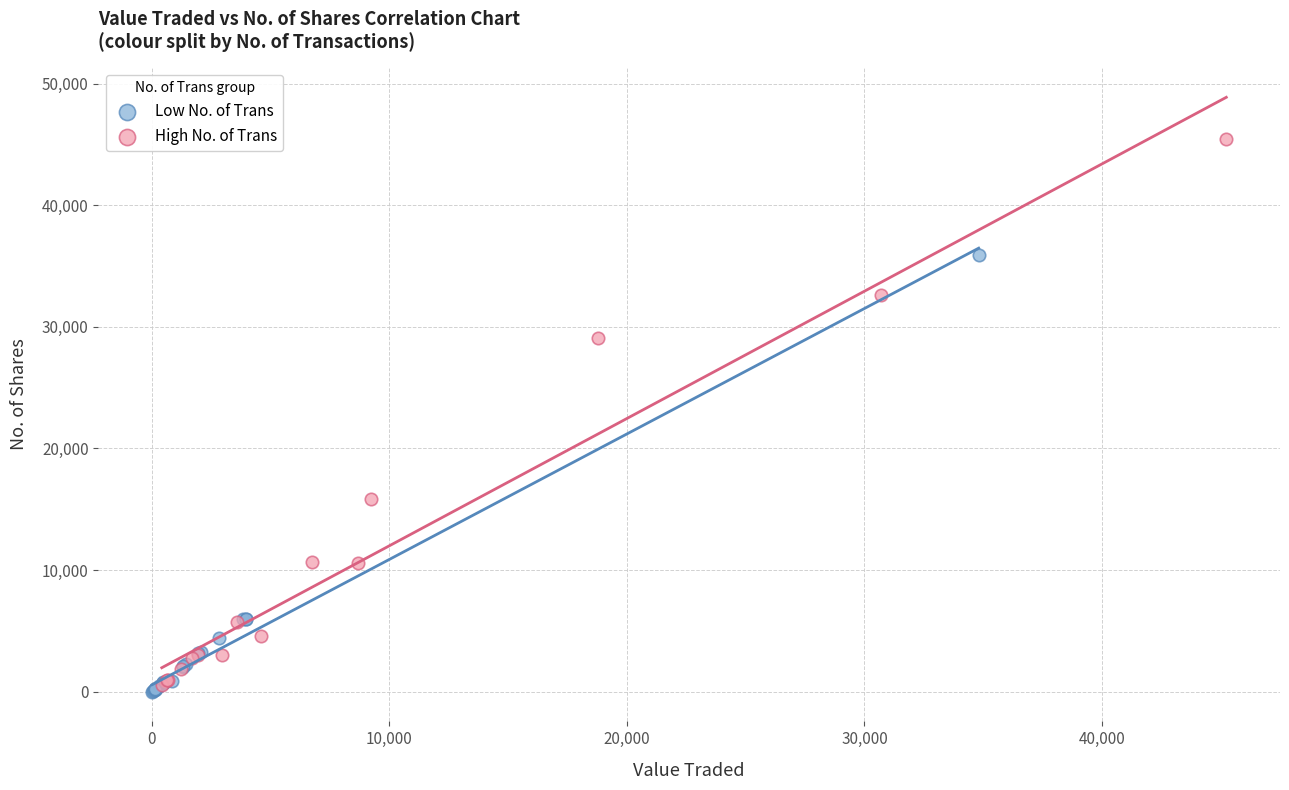

What are all the series names shown in the legend?

Low No. of Trans, High No. of Trans